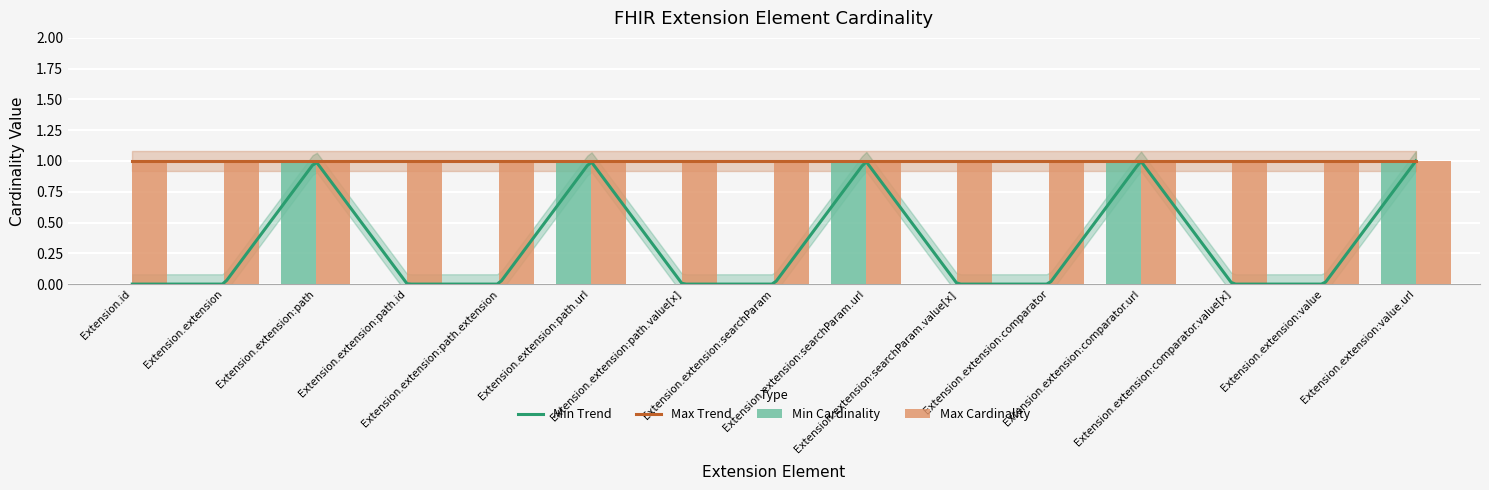

What is the label of the 3rd bar from the left?

Extension.extension:path